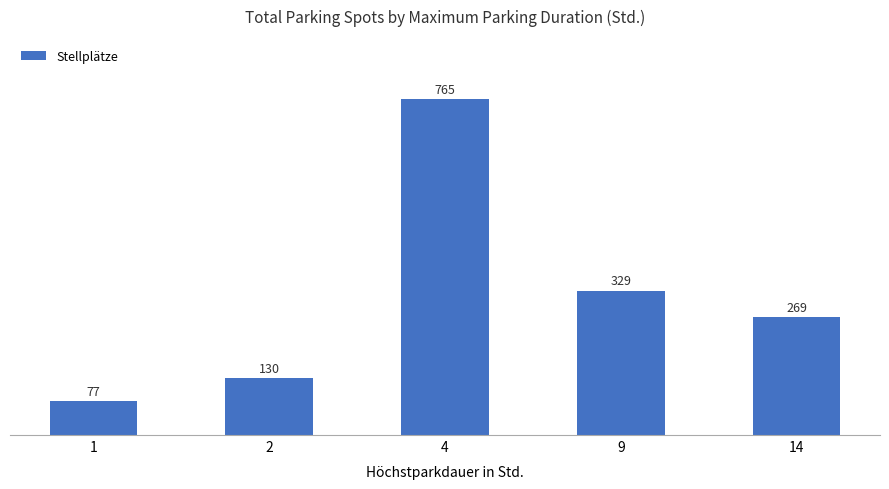

How many series are shown in this chart?

1